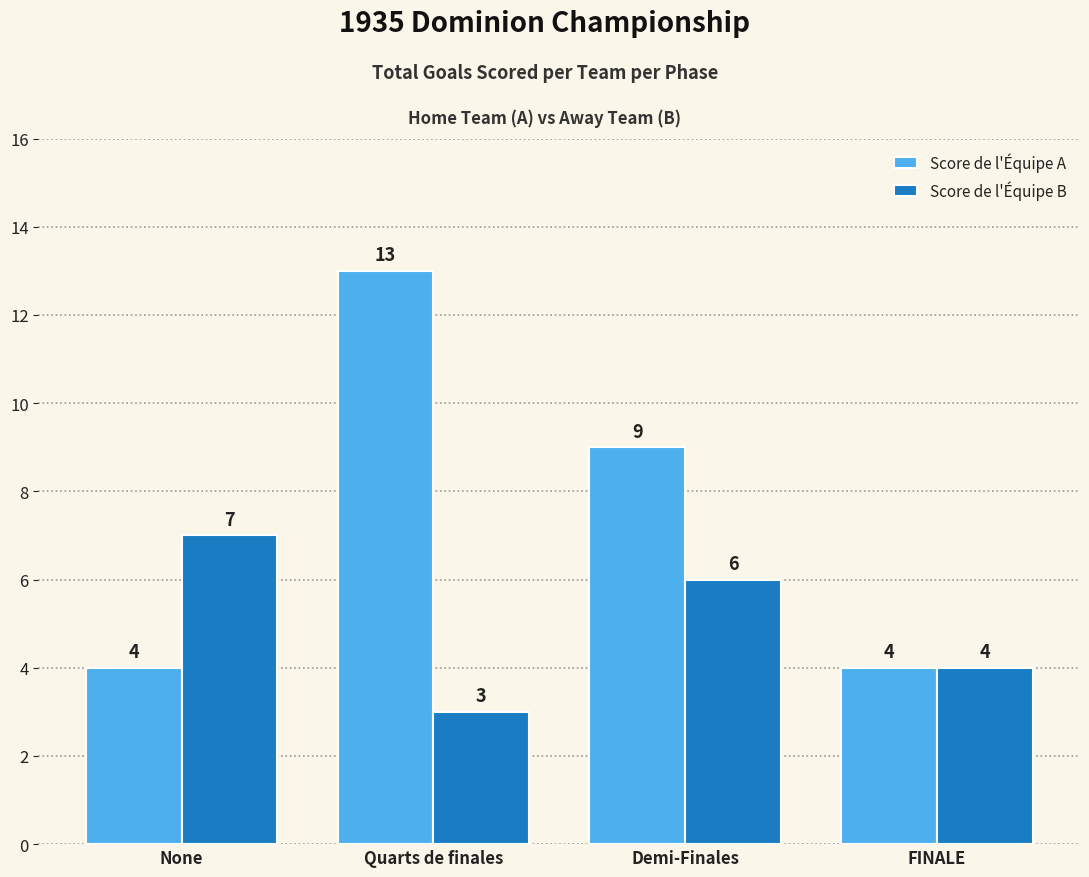

What are all the series names shown in the legend?

Score de l'Équipe A, Score de l'Équipe B